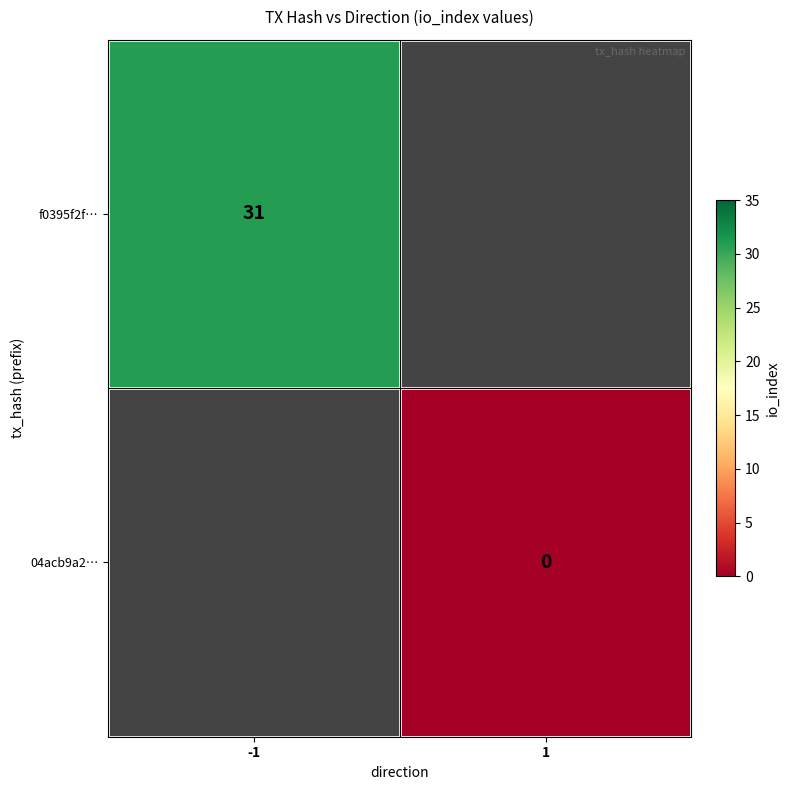

Count the number of data series in this chart.

2